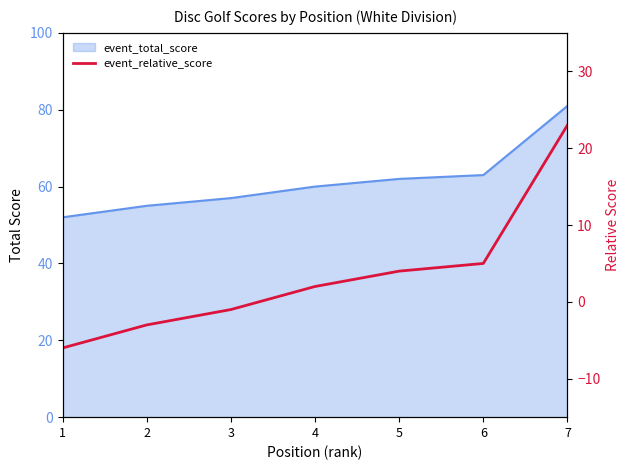

Rank the categories by value from highest to lowest.

7, 6, 5, 4, 3, 2, 1